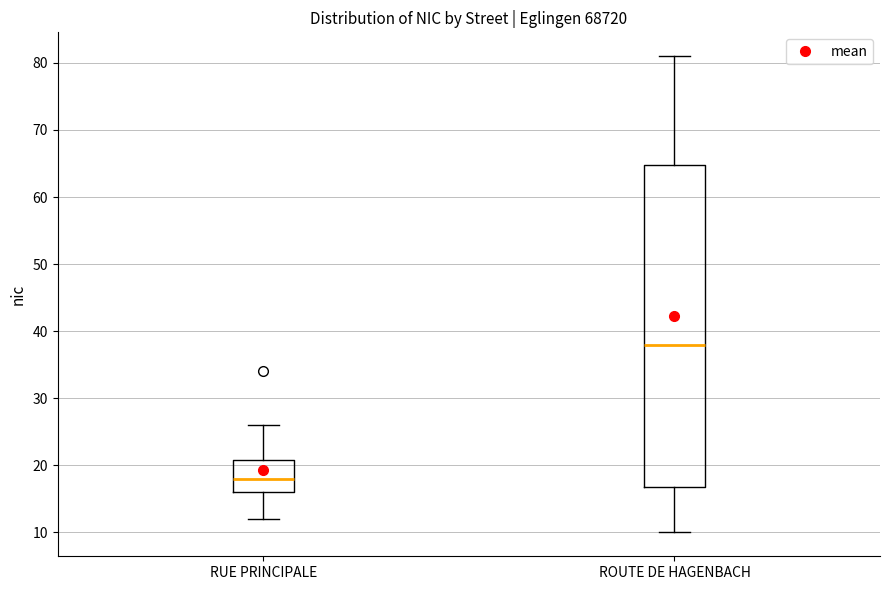

Comparing the boxes themselves (not the whiskers), which one is the tallest?

ROUTE DE HAGENBACH